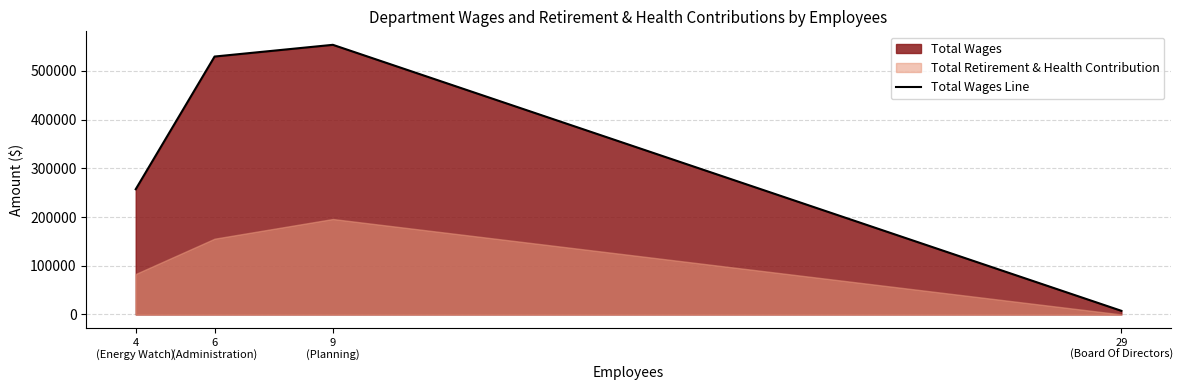

What is the label of the 3rd point from the left?

9
(Planning)